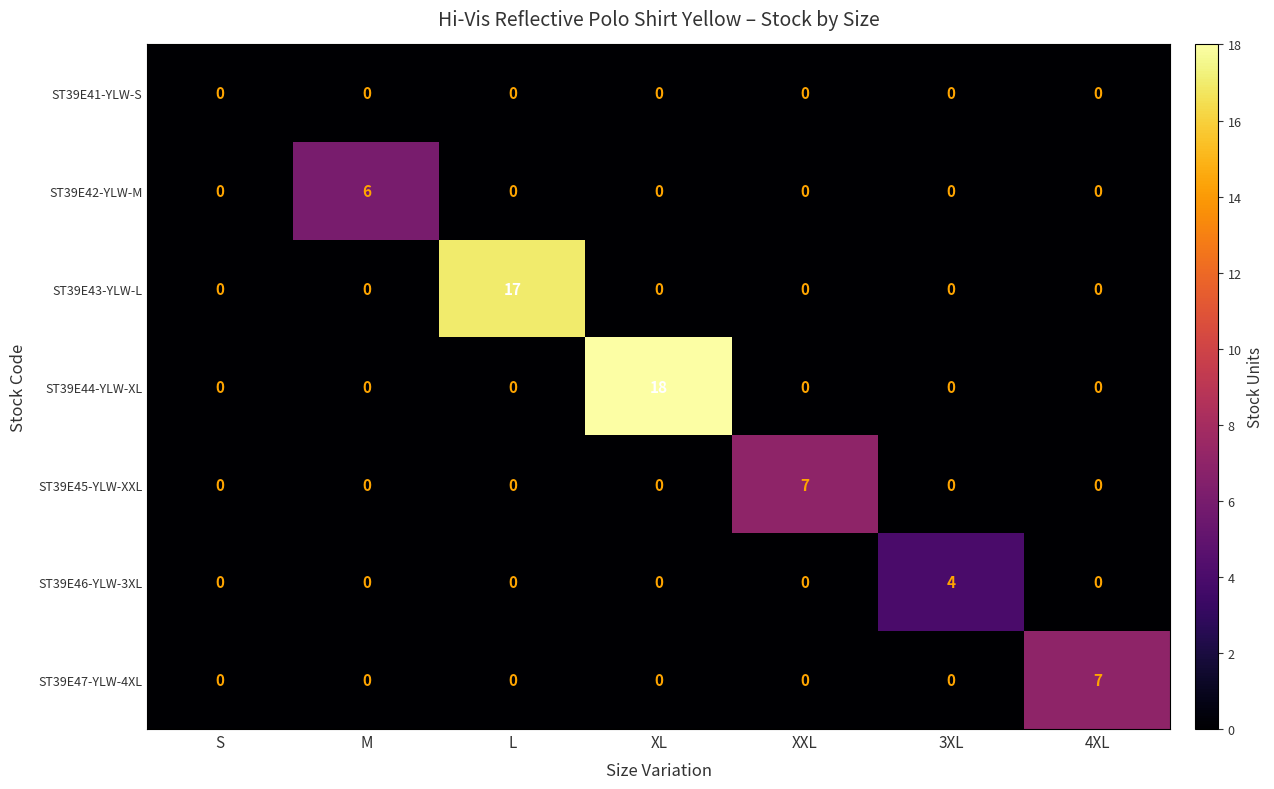

What is the spread (max minus min) of values at XXL?

7